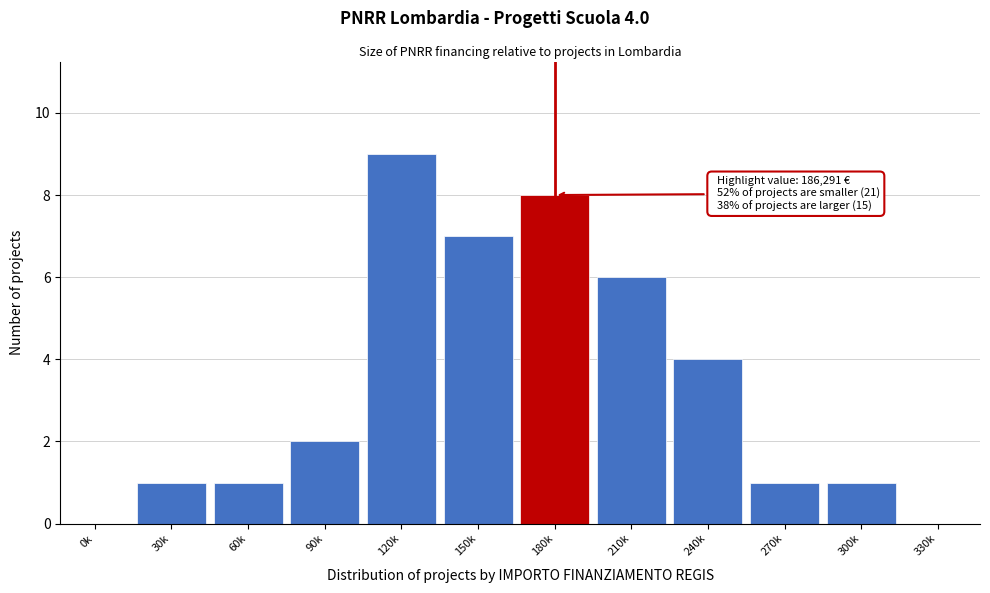

Reading left to right, transcribe all the data shown in this chart.

0k=0	30k=1	60k=1	90k=2	120k=9	150k=7	180k=8	210k=6	240k=4	270k=1	300k=1	330k=0